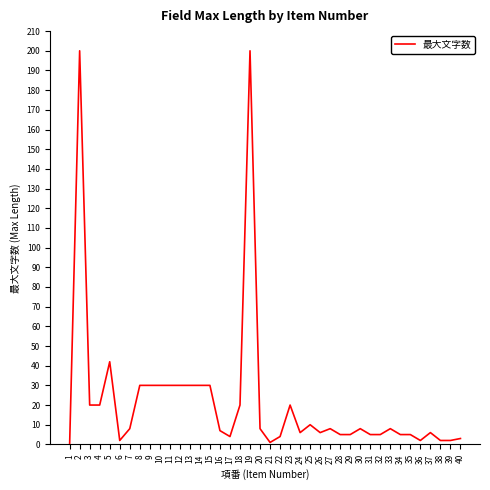

What is the change in value from 1 to 2?

+200